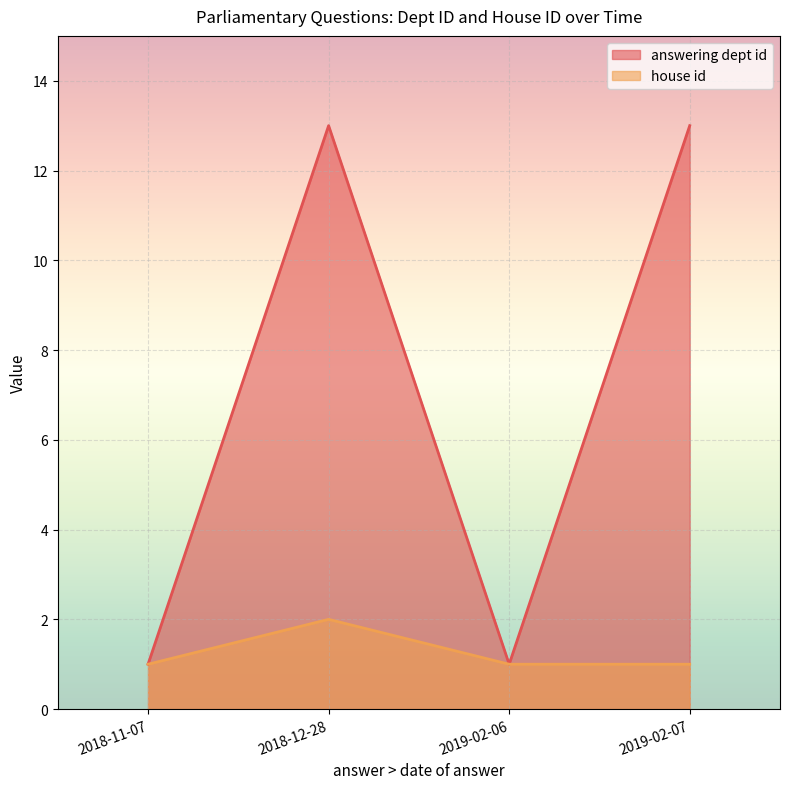

Rank the series at 2019-02-07 from lowest to highest value.

house id, answering dept id